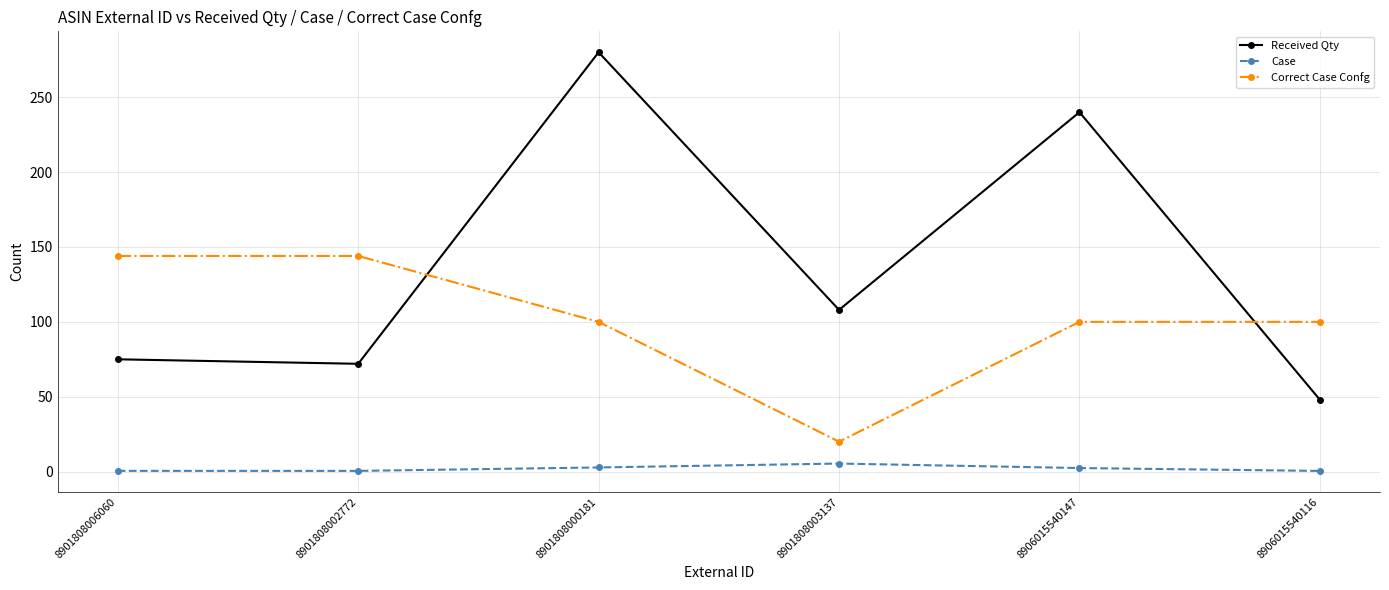

What is the label of the 4th point from the right?

8901808000181